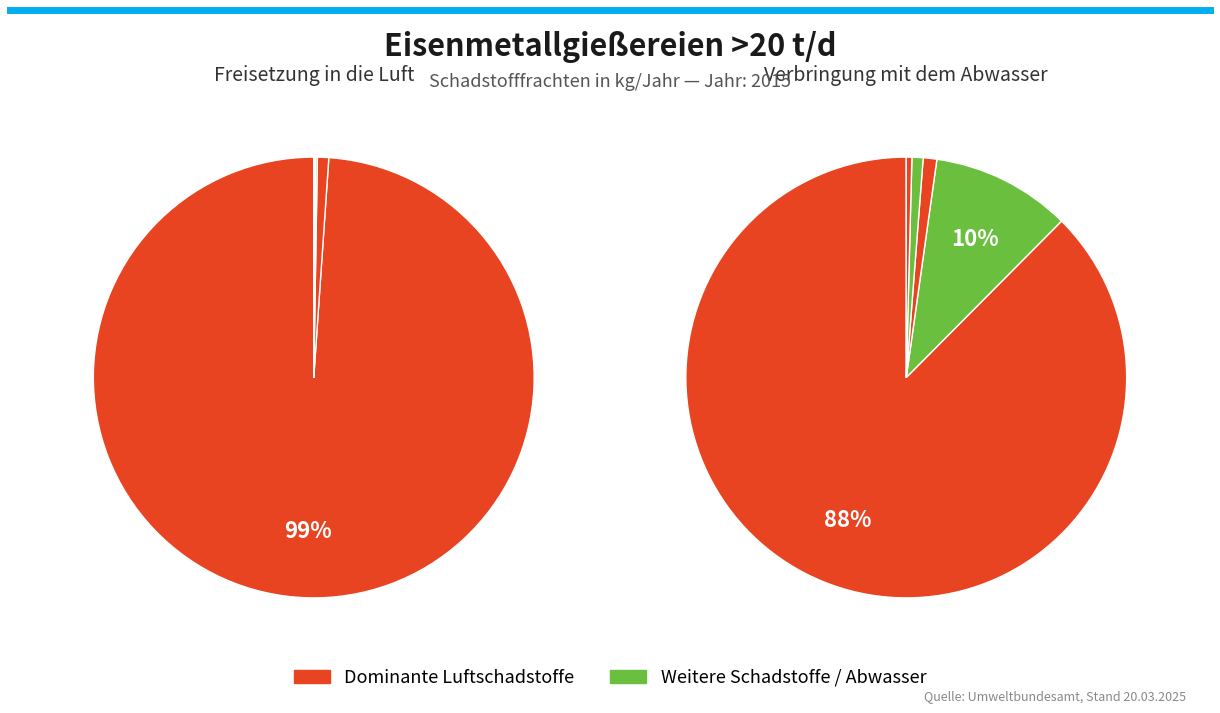

To the nearest percent, what percentage of the pie is Nickel und Verbindungen (als Ni)?

1%